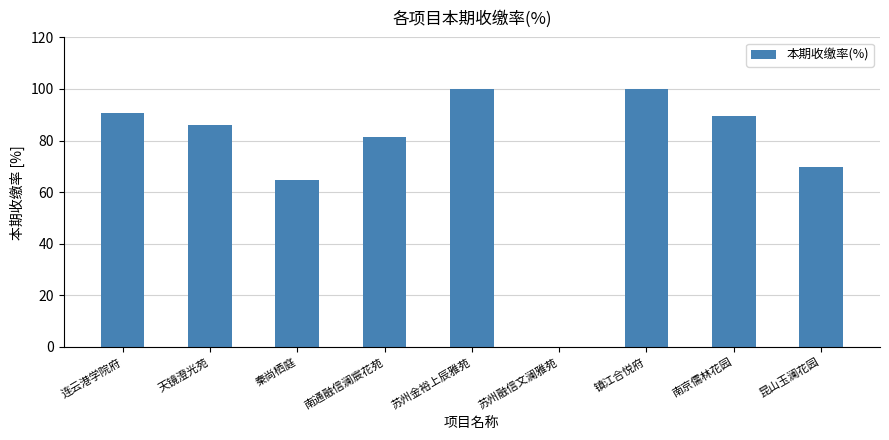

What is the sum of the values at 南京儒林花园 and 秦尚栖庭?

154.3